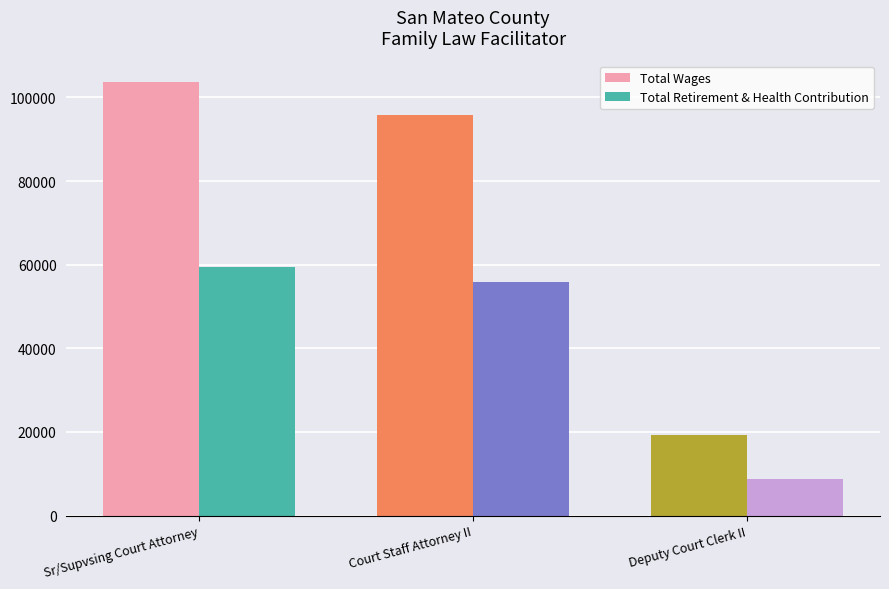

The value of Total Wages at Deputy Court Clerk II is 19218. True or false?

True